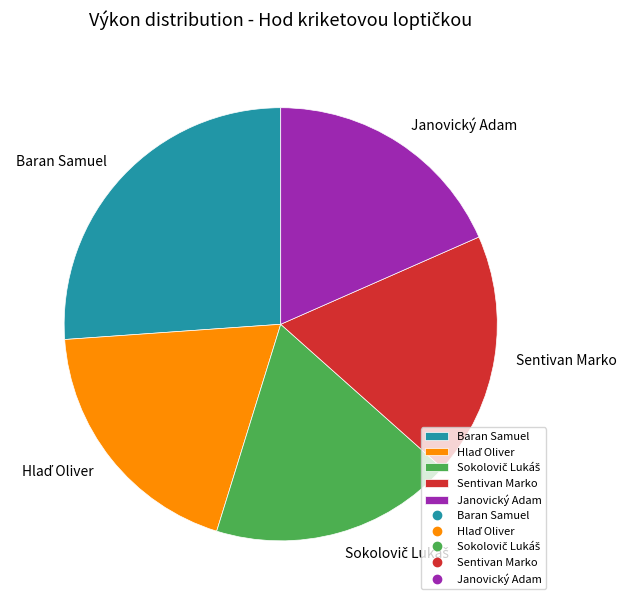

Which slice is the largest?

Baran Samuel